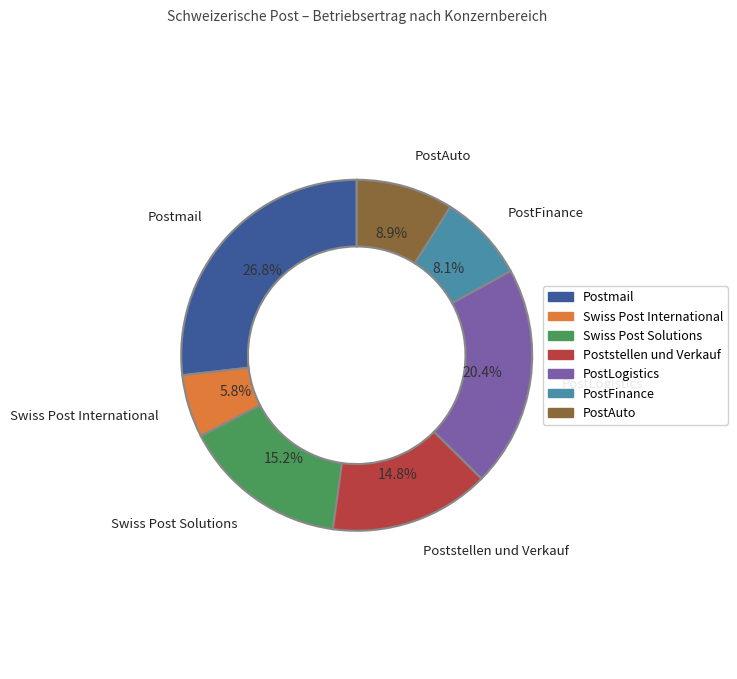

True or false: Poststellen und Verkauf accounts for 9% of the total.

False